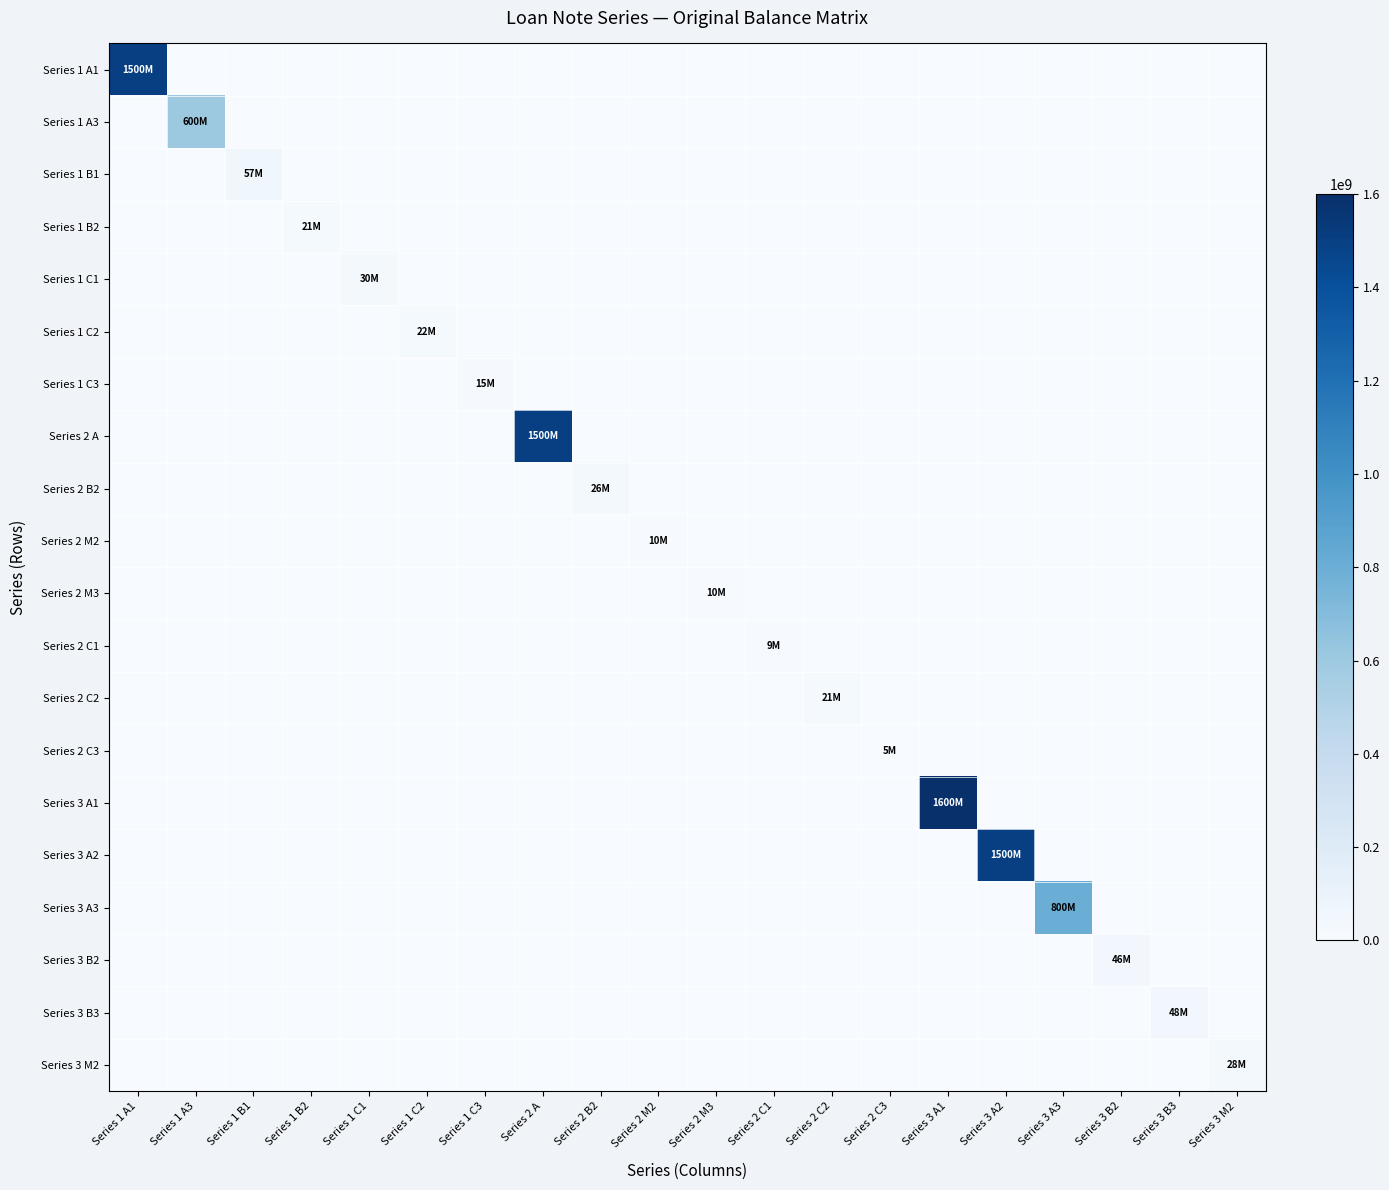

Rank the series by their maximum value, from highest to lowest.

Series 3 A1, Series 1 A1, Series 2 A, Series 3 A2, Series 3 A3, Series 1 A3, Series 1 B1, Series 3 B3, Series 3 B2, Series 1 C1, Series 3 M2, Series 2 B2, Series 1 C2, Series 2 C2, Series 1 B2, Series 1 C3, Series 2 M3, Series 2 M2, Series 2 C1, Series 2 C3